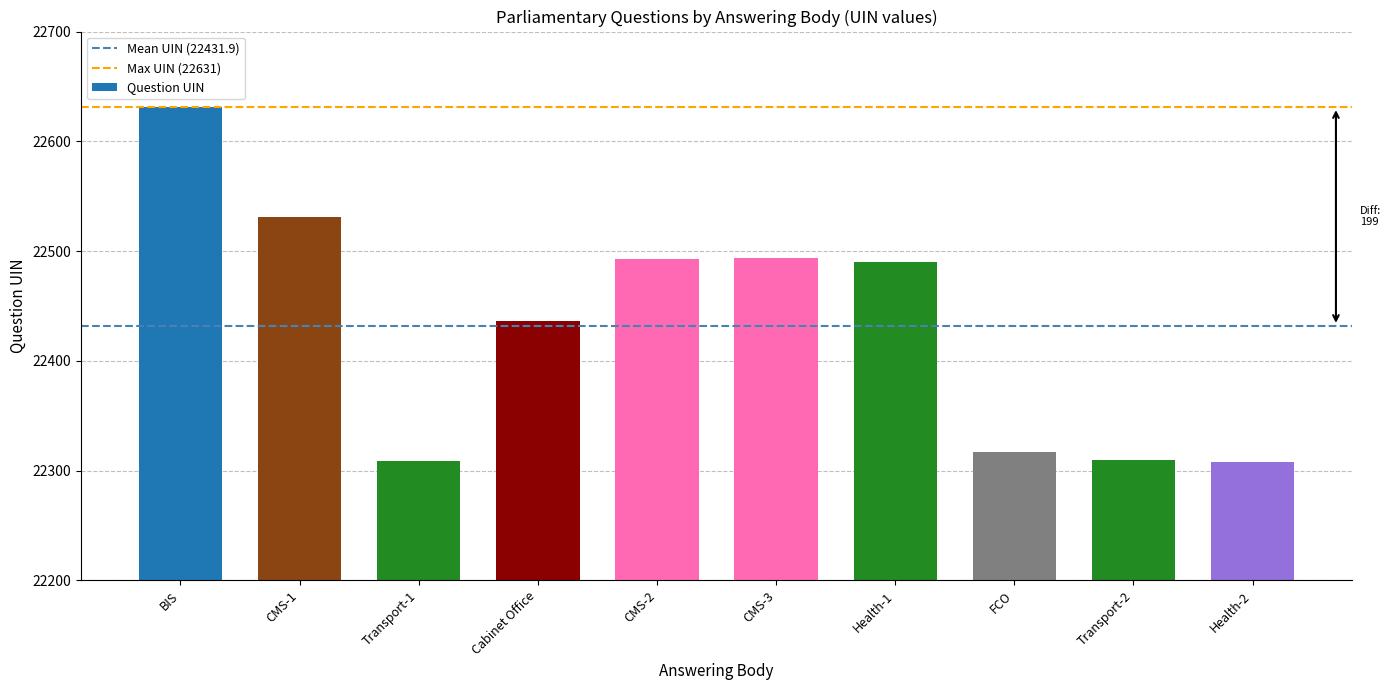

Is it true that the value at Transport-2 is 22310?

True